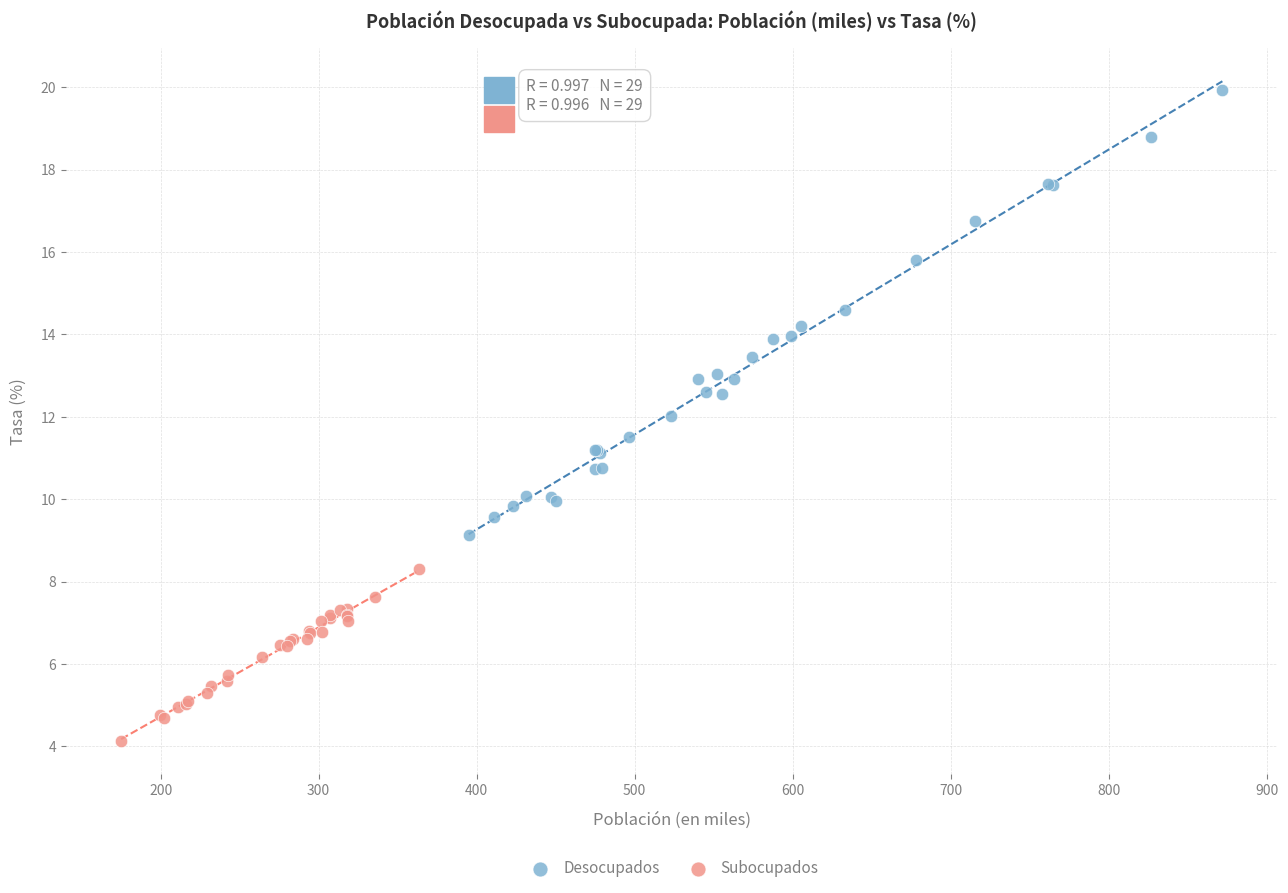

Which series has the widest spread of Y values?

Desocupados